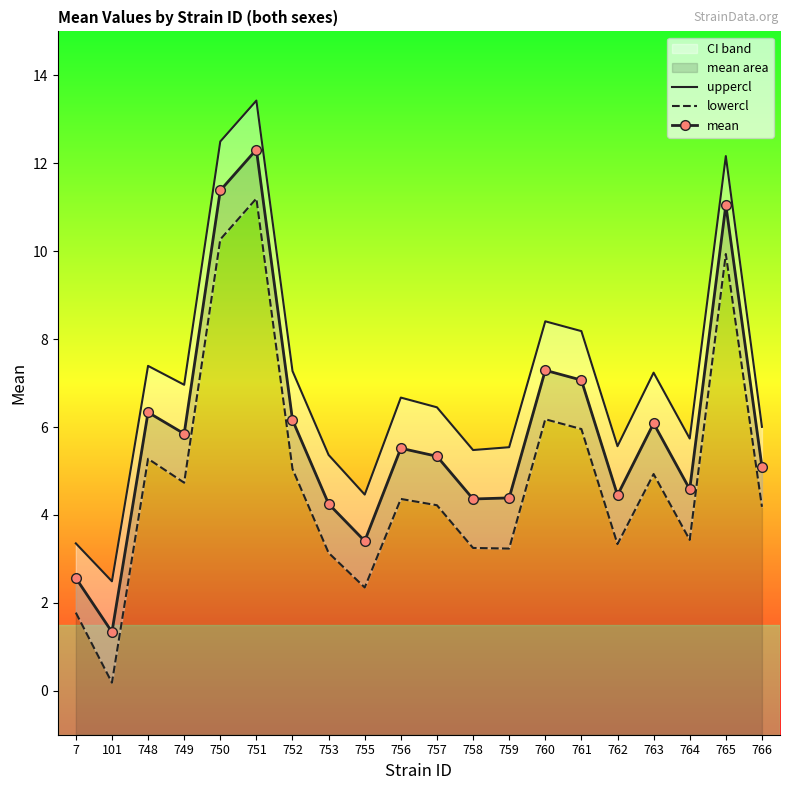

Rank the series by their average value, from highest to lowest.

uppercl, mean, lowercl